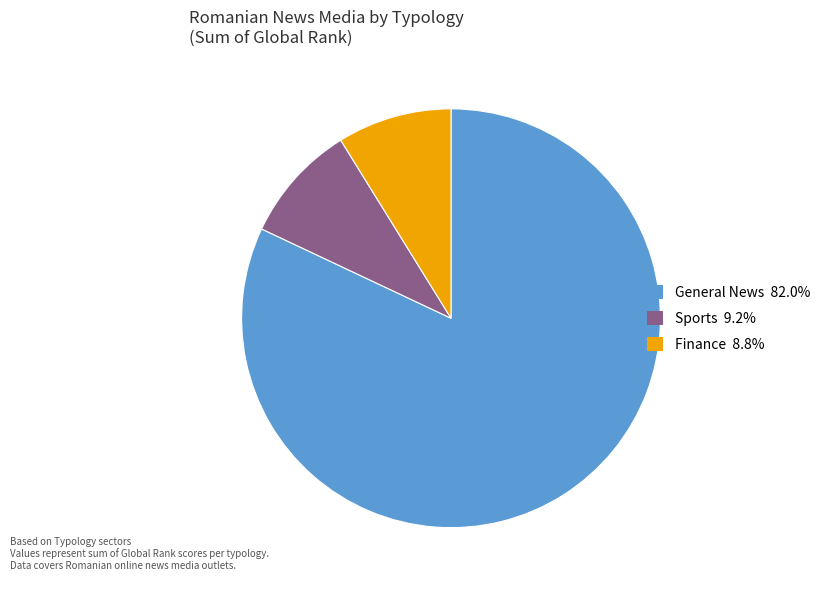

Which has a higher value, Sports or General News?

General News